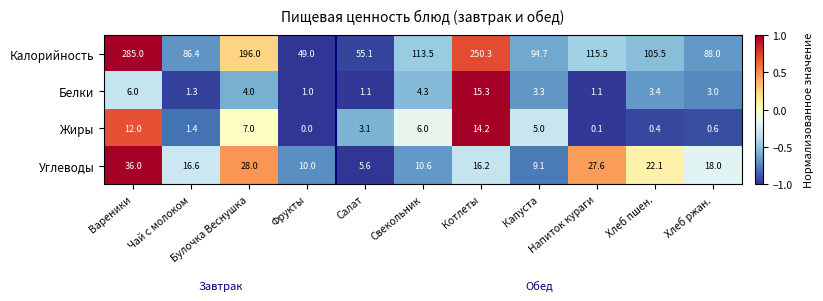

At which label does Белки first exceed 3?

Вареники